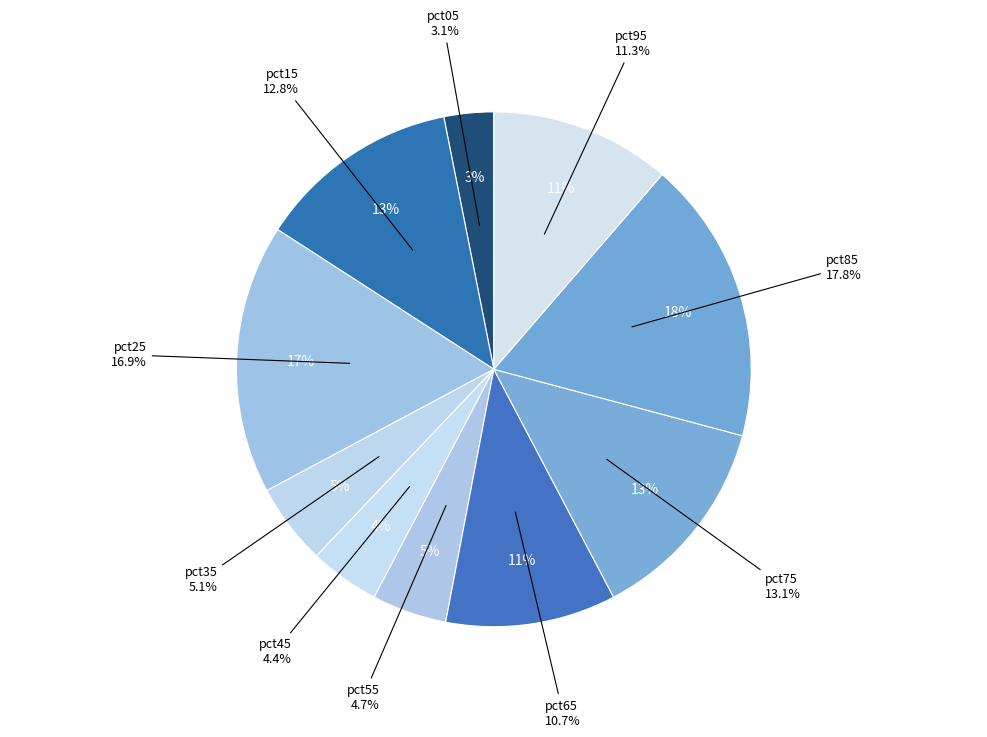

To the nearest percent, what is the combined percentage of pct95 and pct55?

16%